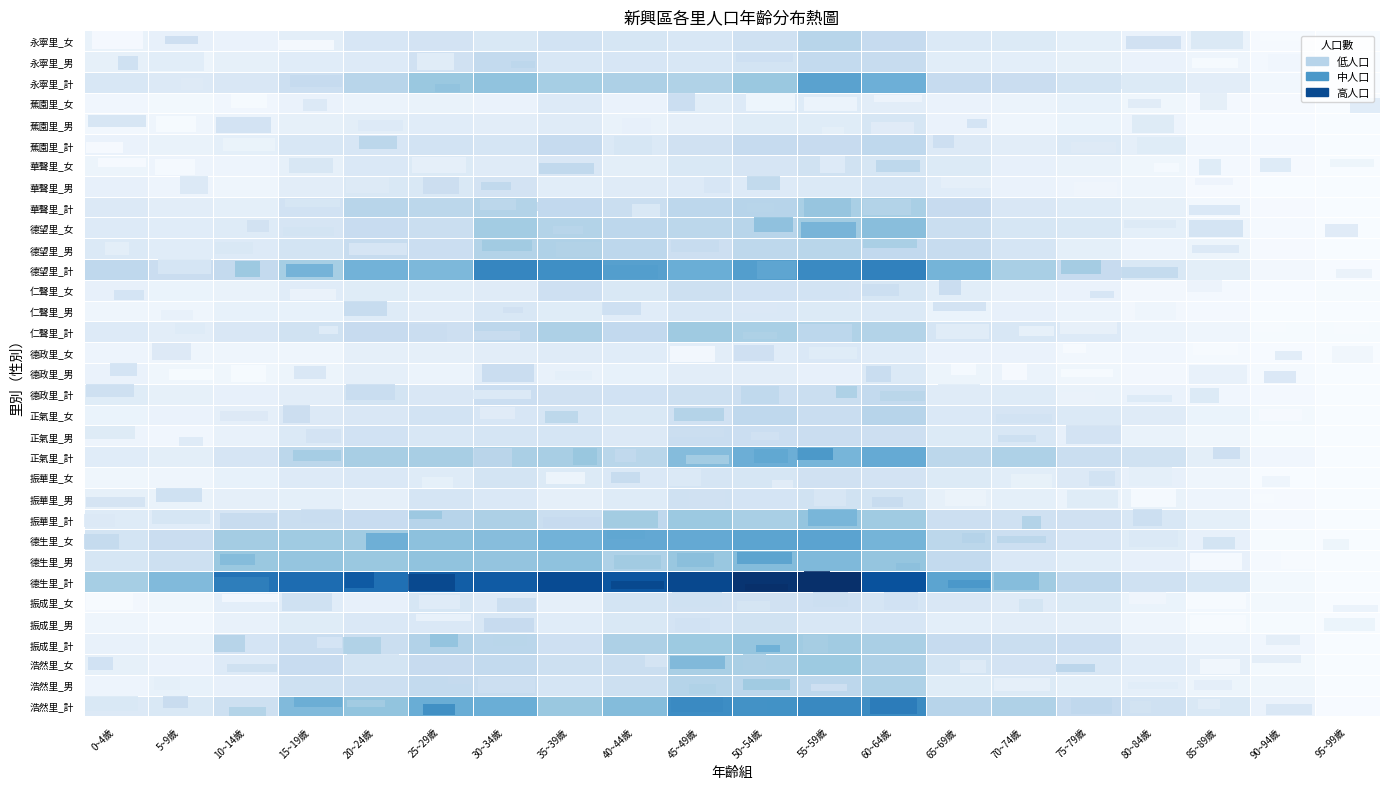

Reading right to left, extract all data points from this chart.

浩然里_計: 95~99歲=2	90~94歲=20	85~89歲=45	80~84歲=62	75~79歲=76	70~74歲=97	65~69歲=90	60~64歲=195	55~59歲=197	50~54歲=187	45~49歲=193	40~44歲=132	35~39歲=116	30~34歲=151	25~29歲=152	20~24歲=121	15~19歲=134	10~14歲=64	5~9歲=45	0~4歲=42
浩然里_男: 95~99歲=1	90~94歲=12	85~89歲=17	80~84歲=27	75~79歲=29	70~74歲=41	65~69歲=36	60~64歲=98	55~59歲=84	50~54歲=86	45~49歲=91	40~44歲=64	35~39歲=52	30~34歲=73	25~29歲=78	20~24歲=66	15~19歲=62	10~14歲=25	5~9歲=24	0~4歲=16
浩然里_女: 95~99歲=1	90~94歲=8	85~89歲=28	80~84歲=35	75~79歲=47	70~74歲=56	65~69歲=54	60~64歲=97	55~59歲=113	50~54歲=101	45~49歲=102	40~44歲=68	35~39歲=64	30~34歲=78	25~29歲=74	20~24歲=55	15~19歲=72	10~14歲=39	5~9歲=21	0~4歲=26
振成里_計: 95~99歲=0	90~94歲=11	85~89歲=18	80~84歲=32	75~79歲=67	70~74歲=69	65~69歲=76	60~64歲=101	55~59歲=110	50~54歲=119	45~49歲=113	40~44歲=99	35~39歲=63	30~34歲=86	25~29歲=94	20~24歲=69	15~19歲=71	10~14歲=53	5~9歲=22	0~4歲=23
振成里_男: 95~99歲=0	90~94歲=3	85~89歲=8	80~84歲=13	75~79歲=27	70~74歲=32	65~69歲=30	60~64歲=49	55~59歲=47	50~54歲=59	45~49歲=53	40~44歲=45	35~39歲=35	30~34歲=47	25~29歲=44	20~24歲=44	15~19歲=36	10~14歲=23	5~9歲=10	0~4歲=14
振成里_女: 95~99歲=0	90~94歲=8	85~89歲=10	80~84歲=19	75~79歲=40	70~74歲=37	65~69歲=46	60~64歲=52	55~59歲=63	50~54歲=60	45~49歲=60	40~44歲=54	35~39歲=28	30~34歲=39	25~29歲=50	20~24歲=25	15~19歲=35	10~14歲=30	5~9歲=12	0~4歲=9
德生里_計: 95~99歲=0	90~94歲=8	85~89歲=50	80~84歲=61	75~79歲=84	70~74歲=110	65~69歲=163	60~64歲=261	55~59歲=300	50~54歲=295	45~49歲=273	40~44歲=256	35~39歲=269	30~34歲=250	25~29歲=247	20~24歲=225	15~19歲=230	10~14歲=222	5~9歲=134	0~4歲=105
德生里_男: 95~99歲=0	90~94歲=5	85~89歲=25	80~84歲=25	75~79歲=33	70~74歲=44	65~69歲=78	60~64歲=119	55~59歲=135	50~54歲=132	45~49歲=117	40~44歲=98	35~39歲=124	30~34歲=120	25~29歲=122	20~24歲=115	15~19歲=119	10~14歲=115	5~9歲=64	0~4歲=50
德生里_女: 95~99歲=0	90~94歲=3	85~89歲=25	80~84歲=36	75~79歲=51	70~74歲=66	65~69歲=85	60~64歲=142	55~59歲=165	50~54歲=163	45~49歲=156	40~44歲=158	35~39歲=145	30~34歲=130	25~29歲=125	20~24歲=110	15~19歲=111	10~14歲=107	5~9歲=70	0~4歲=55
振華里_計: 95~99歲=1	90~94歲=5	85~89歲=29	80~84歲=47	75~79歲=60	70~74歲=62	65~69歲=66	60~64歲=111	55~59歲=119	50~54歲=103	45~49歲=114	40~44歲=82	35~39歲=69	30~34歲=99	25~29歲=90	20~24歲=72	15~19歲=68	10~14歲=51	5~9歲=35	0~4歲=38
振華里_男: 95~99歲=1	90~94歲=4	85~89歲=16	80~84歲=22	75~79歲=18	70~74歲=29	65~69歲=26	60~64歲=55	55~59歲=59	50~54歲=53	45~49歲=62	40~44歲=38	35~39歲=28	30~34歲=44	25~29歲=52	20~24歲=28	15~19歲=29	10~14歲=27	5~9歲=22	0~4歲=26
振華里_女: 95~99歲=0	90~94歲=1	85~89歲=13	80~84歲=25	75~79歲=42	70~74歲=33	65~69歲=40	60~64歲=56	55~59歲=60	50~54歲=50	45~49歲=52	40~44歲=44	35~39歲=41	30~34歲=55	25~29歲=38	20~24歲=44	15~19歲=39	10~14歲=24	5~9歲=13	0~4歲=12
正氣里_計: 95~99歲=1	90~94歲=11	85~89歲=31	80~84歲=59	75~79歲=68	70~74歲=98	65~69歲=85	60~64歲=155	55~59歲=141	50~54歲=149	45~49歲=131	40~44歲=87	35~39歲=104	30~34歲=101	25~29歲=104	20~24歲=104	15~19歲=85	10~14歲=51	5~9歲=31	0~4歲=35
正氣里_男: 95~99歲=0	90~94歲=3	85~89歲=12	80~84歲=22	75~79歲=25	70~74歲=47	65~69歲=41	60~64歲=65	55~59歲=70	50~54歲=67	45~49歲=71	40~44歲=42	35~39歲=52	30~34歲=52	25~29歲=47	20~24歲=58	15~19歲=43	10~14歲=23	5~9歲=11	0~4歲=16
正氣里_女: 95~99歲=1	90~94歲=8	85~89歲=19	80~84歲=37	75~79歲=43	70~74歲=51	65~69歲=44	60~64歲=90	55~59歲=71	50~54歲=82	45~49歲=60	40~44歲=45	35~39歲=52	30~34歲=49	25~29歲=57	20~24歲=46	15~19歲=42	10~14歲=28	5~9歲=20	0~4歲=19
德政里_計: 95~99歲=0	90~94歲=7	85~89歲=11	80~84歲=20	75~79歲=22	70~74歲=38	65~69歲=37	60~64歲=78	55~59歲=69	50~54歲=66	45~49歲=64	40~44歲=58	35~39歲=60	30~34歲=67	25~29歲=46	20~24歲=55	15~19歲=32	10~14歲=25	5~9歲=26	0~4歲=36
德政里_男: 95~99歲=0	90~94歲=5	85~89歲=6	80~84歲=9	75~79歲=12	70~74歲=18	65~69歲=17	60~64歲=43	55~59歲=25	50~54歲=32	45~49歲=32	40~44歲=24	35~39歲=23	30~34歲=35	25~29歲=18	20~24歲=27	15~19歲=17	10~14歲=12	5~9歲=12	0~4歲=20
德政里_女: 95~99歲=0	90~94歲=2	85~89歲=5	80~84歲=11	75~79歲=10	70~74歲=20	65~69歲=20	60~64歲=35	55~59歲=44	50~54歲=34	45~49歲=32	40~44歲=34	35~39歲=37	30~34歲=32	25~29歲=28	20~24歲=28	15~19歲=15	10~14歲=13	5~9歲=14	0~4歲=16
仁聲里_計: 95~99歲=3	90~94歲=3	85~89歲=13	80~84歲=18	75~79歲=39	70~74歲=48	65~69歲=52	60~64歲=93	55~59歲=96	50~54歲=102	45~49歲=112	40~44歲=79	35~39歲=99	30~34歲=84	25~29歲=65	20~24歲=74	15~19歲=59	10~14歲=46	5~9歲=32	0~4歲=39
仁聲里_男: 95~99歲=0	90~94歲=1	85~89歲=7	80~84歲=9	75~79歲=18	70~74歲=25	65~69歲=19	60~64歲=43	55~59歲=40	50~54歲=44	45~49歲=48	40~44歲=34	35~39歲=36	30~34歲=47	25~29歲=32	20~24歲=38	15~19歲=24	10~14歲=24	5~9歲=13	0~4歲=14
仁聲里_女: 95~99歲=3	90~94歲=2	85~89歲=6	80~84歲=9	75~79歲=21	70~74歲=23	65~69歲=33	60~64歲=50	55~59歲=56	50~54歲=58	45~49歲=64	40~44歲=45	35~39歲=63	30~34歲=37	25~29歲=33	20~24歲=36	15~19歲=35	10~14歲=22	5~9歲=19	0~4歲=25
德望里_計: 95~99歲=2	90~94歲=9	85~89歲=31	80~84歲=45	75~79歲=74	70~74歲=102	65~69歲=142	60~64歲=207	55~59歲=196	50~54歲=172	45~49歲=150	40~44歲=168	35~39歲=190	30~34歲=201	25~29歲=136	20~24歲=145	15~19歲=105	10~14歲=77	5~9歲=70	0~4歲=82
德望里_男: 95~99歲=1	90~94歲=4	85~89歲=17	80~84歲=16	75~79歲=29	70~74歲=52	65~69歲=73	60~64歲=79	55~59歲=87	50~54歲=83	45~49歲=65	40~44歲=84	35~39歲=97	30~34歲=93	25~29歲=67	20~24歲=73	15~19歲=54	10~14歲=39	5~9歲=35	0~4歲=43
德望里_女: 95~99歲=1	90~94歲=5	85~89歲=14	80~84歲=29	75~79歲=45	70~74歲=50	65~69歲=69	60~64歲=128	55~59歲=109	50~54歲=89	45~49歲=85	40~44歲=84	35~39歲=93	30~34歲=108	25~29歲=69	20~24歲=72	15~19歲=51	10~14歲=38	5~9歲=35	0~4歲=39
華聲里_計: 95~99歲=1	90~94歲=4	85~89歲=10	80~84歲=26	75~79歲=38	70~74歲=46	65~69歲=74	60~64歲=102	55~59歲=102	50~54歲=90	45~49歲=84	40~44歲=68	35~39歲=79	30~34歲=93	25~29歲=85	20~24歲=89	15~19歲=58	10~14歲=29	5~9歲=32	0~4歲=42
華聲里_男: 95~99歲=0	90~94歲=0	85~89歲=4	80~84歲=14	75~79歲=16	70~74歲=21	65~69歲=34	60~64歲=52	55~59歲=43	50~54歲=39	45~49歲=39	40~44歲=37	35~39歲=33	30~34歲=56	25~29歲=45	20~24歲=45	15~19歲=32	10~14歲=13	5~9歲=16	0~4歲=25
華聲里_女: 95~99歲=1	90~94歲=4	85~89歲=6	80~84歲=12	75~79歲=22	70~74歲=25	65~69歲=40	60~64歲=50	55~59歲=59	50~54歲=51	45~49歲=45	40~44歲=31	35~39歲=46	30~34歲=37	25~29歲=40	20~24歲=44	15~19歲=26	10~14歲=16	5~9歲=16	0~4歲=17
蕉園里_計: 95~99歲=0	90~94歲=6	85~89歲=11	80~84歲=28	75~79歲=43	70~74歲=32	65~69歲=42	60~64歲=82	55~59歲=74	50~54歲=75	45~49歲=60	40~44歲=43	35~39歲=76	30~34歲=52	25~29歲=57	20~24歲=49	15~19歲=47	10~14歲=29	5~9歲=22	0~4歲=21
蕉園里_男: 95~99歲=0	90~94歲=2	85~89歲=5	80~84歲=16	75~79歲=19	70~74歲=14	65~69歲=21	60~64歲=50	55~59歲=36	50~54歲=36	45~49歲=27	40~44歲=22	35~39歲=37	30~34歲=32	25~29歲=35	20~24歲=31	15~19歲=26	10~14歲=18	5~9歲=14	0~4歲=10
蕉園里_女: 95~99歲=0	90~94歲=4	85~89歲=6	80~84歲=12	75~79歲=24	70~74歲=18	65~69歲=21	60~64歲=32	55~59歲=38	50~54歲=39	45~49歲=33	40~44歲=21	35~39歲=39	30~34歲=20	25~29歲=22	20~24歲=18	15~19歲=21	10~14歲=11	5~9歲=8	0~4歲=11
永寧里_計: 95~99歲=1	90~94歲=10	85~89歲=32	80~84歲=41	75~79歲=55	70~74歲=70	65~69歲=76	60~64歲=148	55~59歲=166	50~54歲=116	45~49歲=95	40~44歲=99	35~39歲=105	30~34歲=123	25~29歲=116	20~24歲=88	15~19歲=66	10~14歲=46	5~9歲=42	0~4歲=48
永寧里_男: 95~99歲=0	90~94歲=6	85~89歲=14	80~84歲=20	75~79歲=26	70~74歲=30	65~69歲=33	60~64歲=73	55~59歲=78	50~54歲=55	45~49歲=48	40~44歲=49	35~39歲=48	30~34歲=78	25~29歲=60	20~24歲=39	15~19歲=35	10~14歲=26	5~9歲=17	0~4歲=26
永寧里_女: 95~99歲=1	90~94歲=4	85~89歲=18	80~84歲=21	75~79歲=29	70~74歲=40	65~69歲=43	60~64歲=75	55~59歲=88	50~54歲=61	45~49歲=47	40~44歲=50	35~39歲=57	30~34歲=45	25~29歲=56	20~24歲=49	15~19歲=31	10~14歲=20	5~9歲=25	0~4歲=22